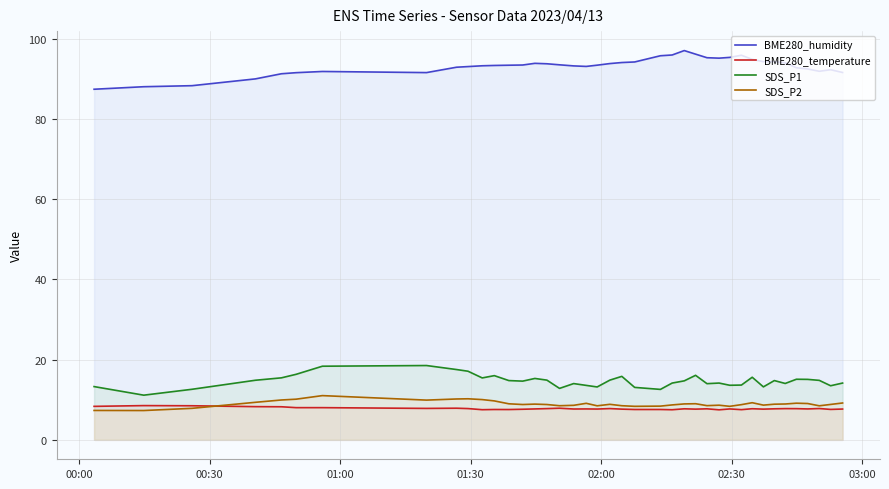

True or false: BME280_temperature and SDS_P1 intersect in this chart.

False